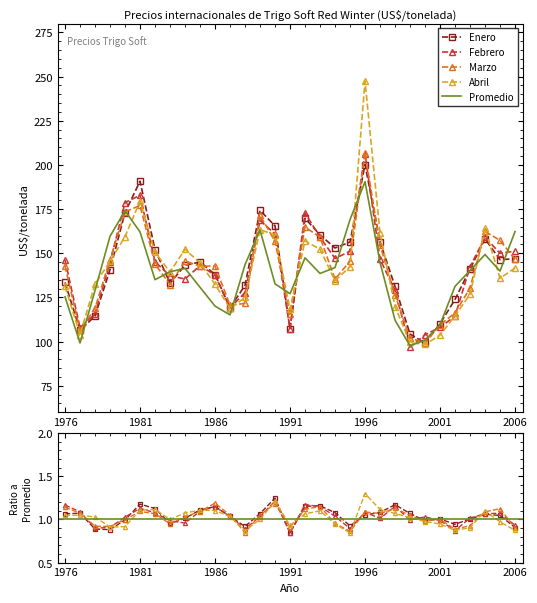

True or false: Enero and Marzo intersect in this chart.

True